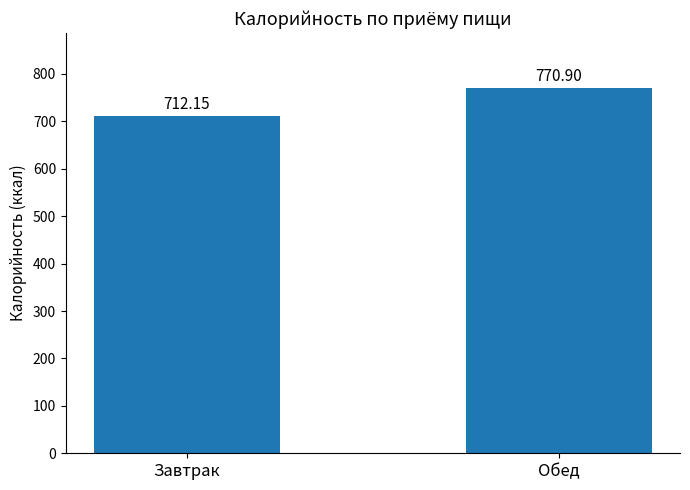

At which label does the data first exceed 770?

Обед